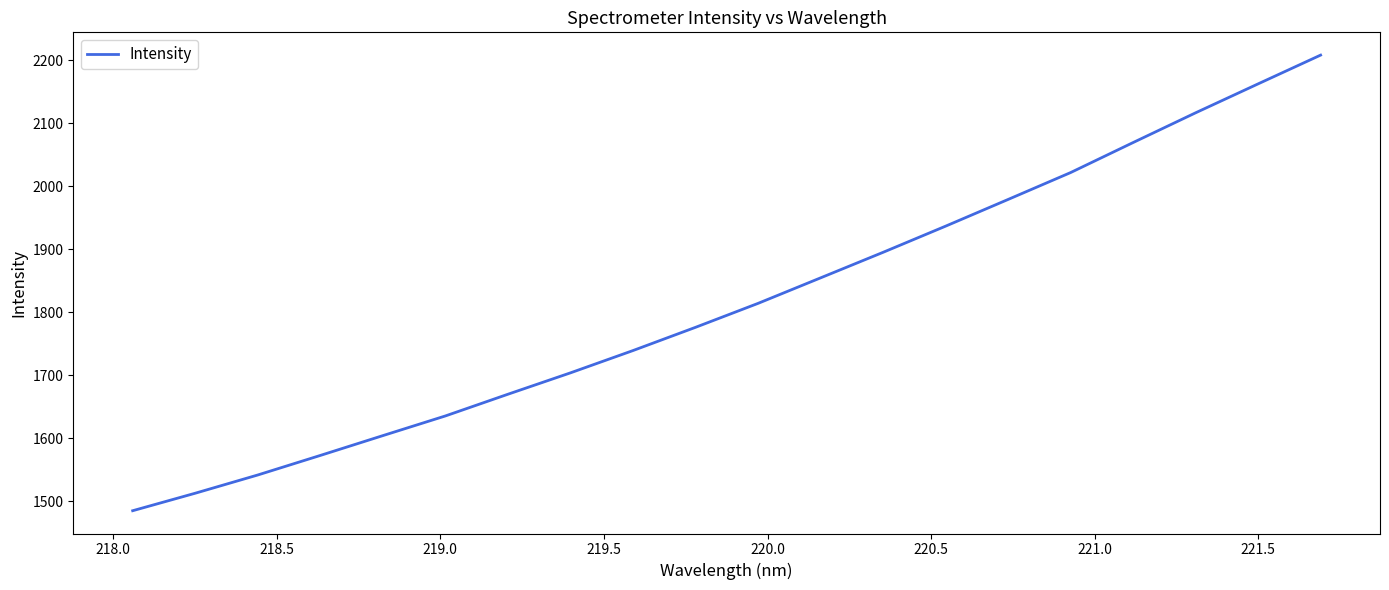

What is the difference between the maximum and minimum values?

723.7